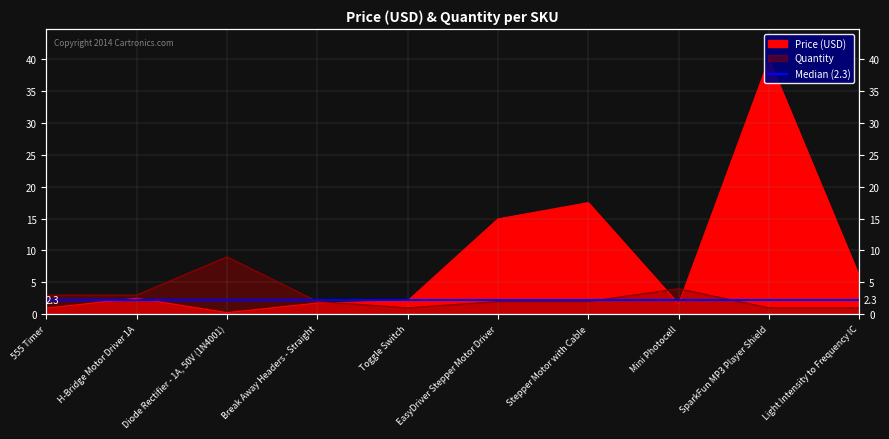

The value of Quantity at Light Intensity to Frequency IC is 1.0. True or false?

True